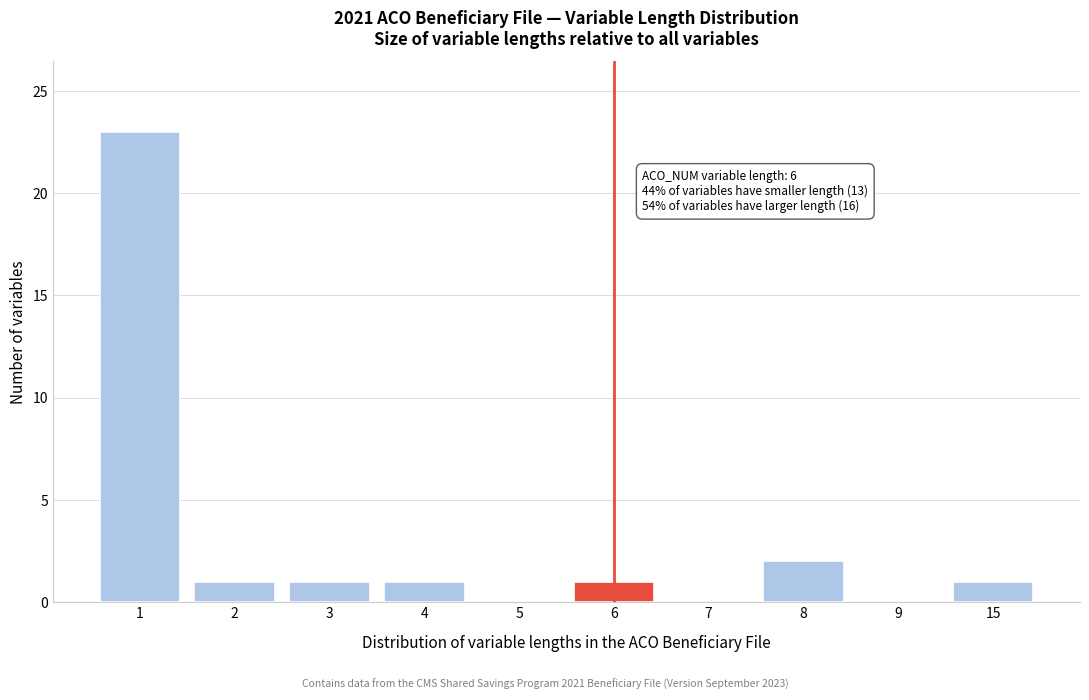

Reading left to right, what are all the values shown in this chart?

1=23	2=1	3=1	4=1	5=0	6=1	7=0	8=2	9=0	15=1